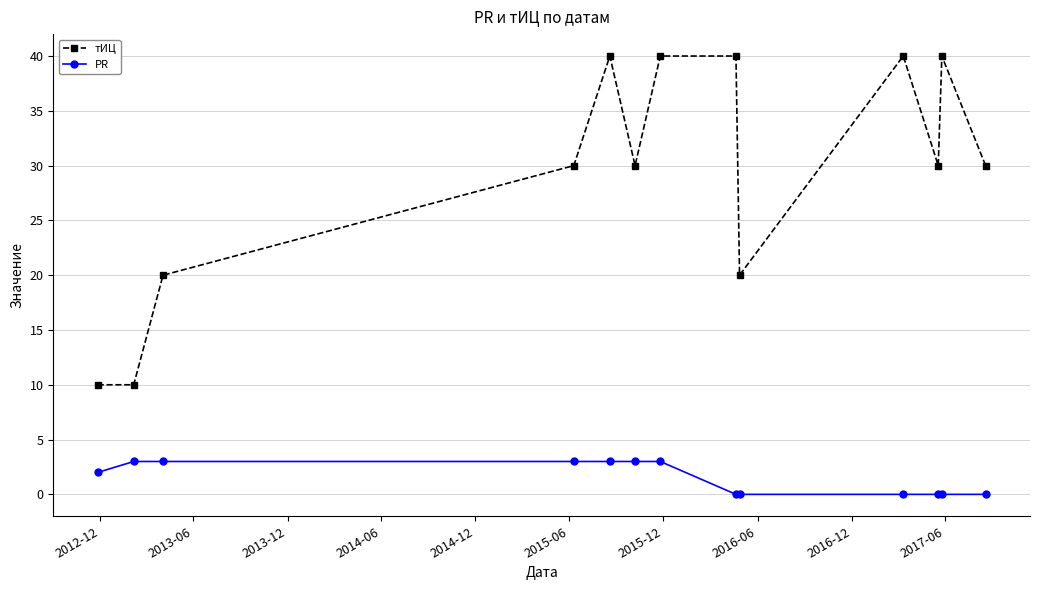

Which series has the largest total across all categories?

тИЦ